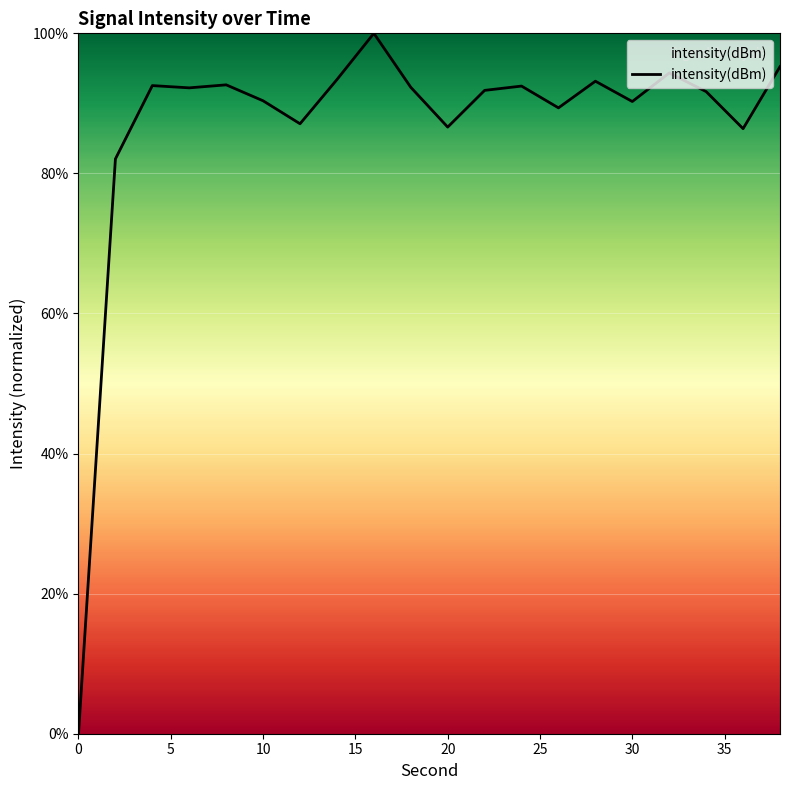

What is the greatest value displayed?

100.0